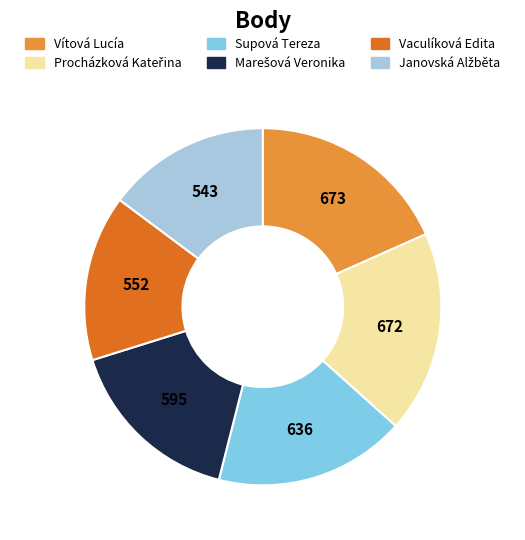

Count the number of slices in the pie.

6